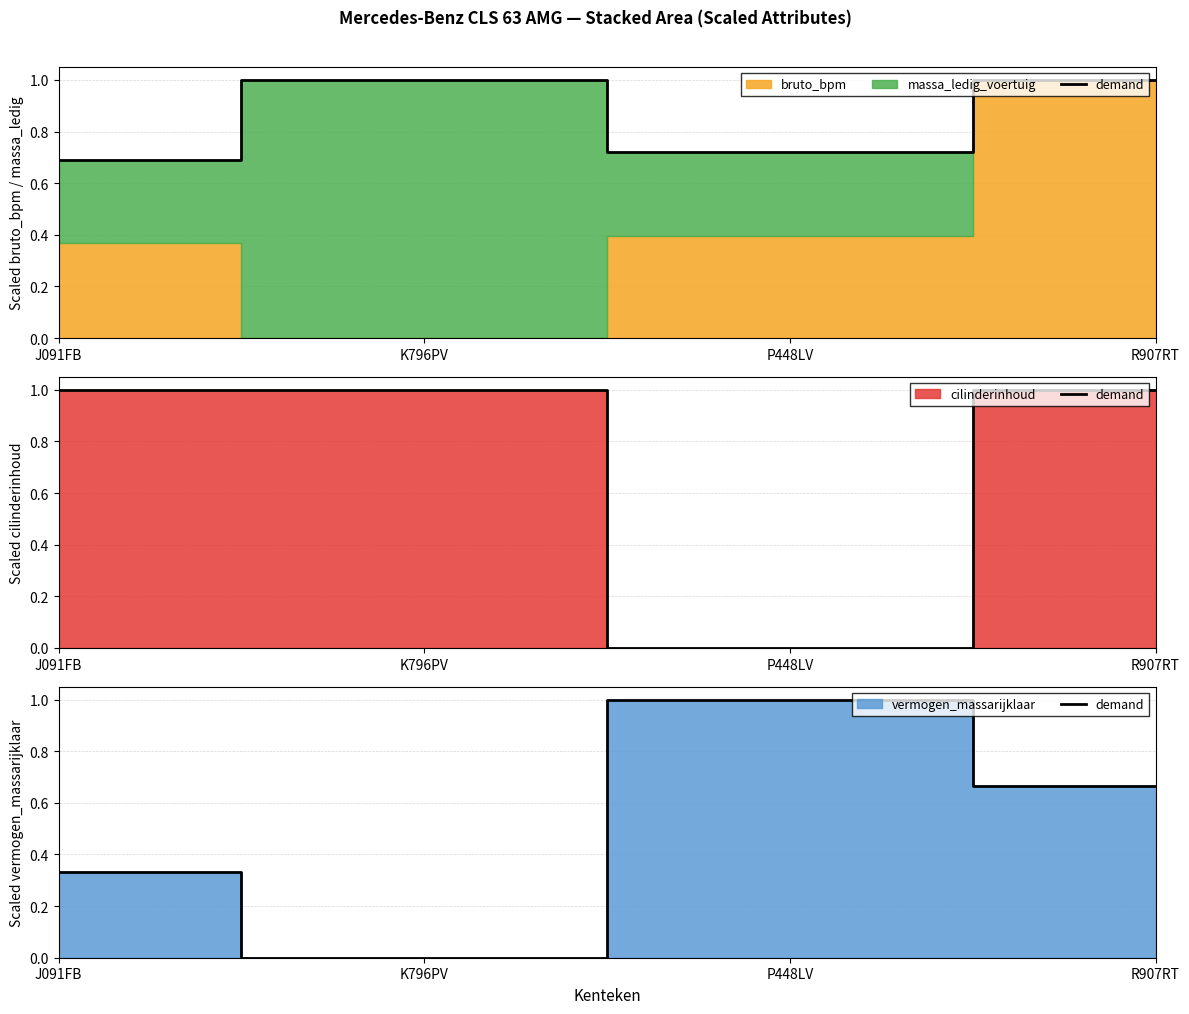

What is the change in value from K796PV to R907RT?

+0.7